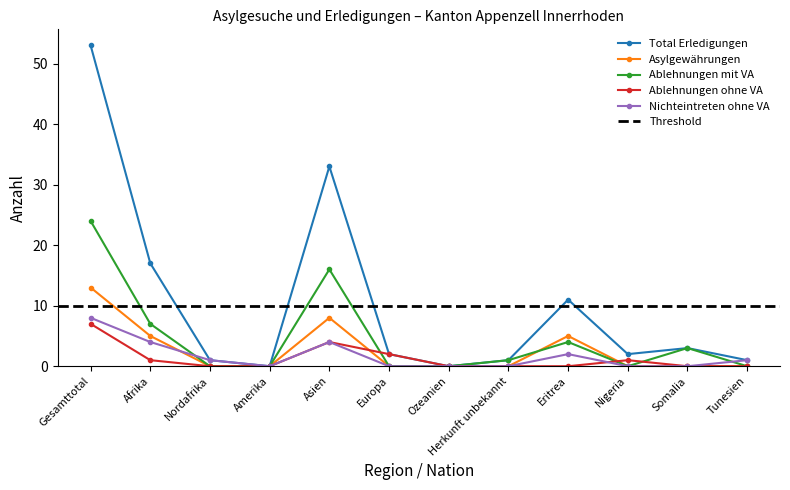

The Total Erledigungen series shows 11 at Eritrea. True or false?

True